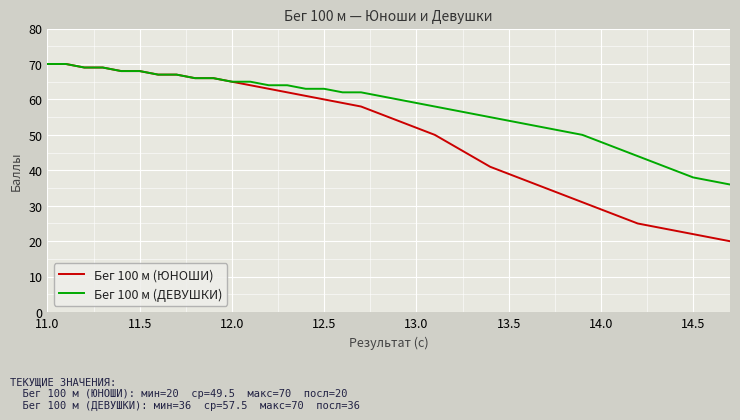

What is the maximum value for Бег 100 м (ЮНОШИ)?

70